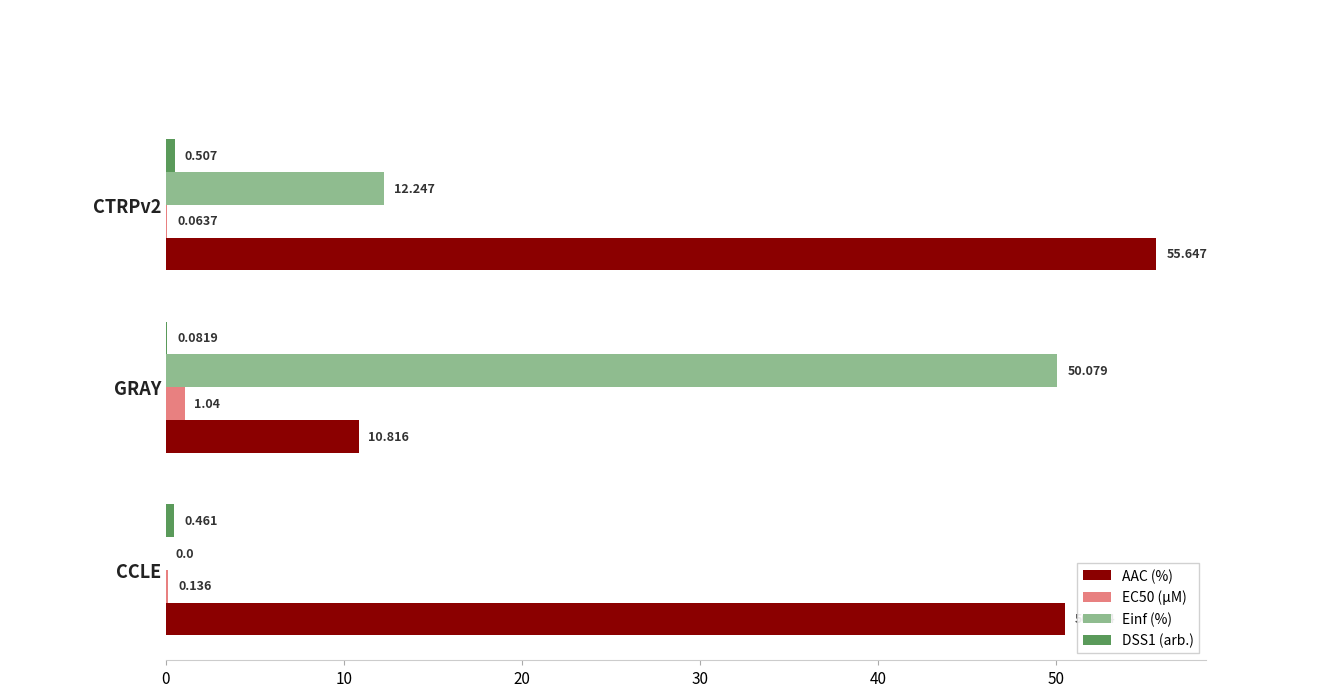

At which category is the sum across all series the highest?

CTRPv2